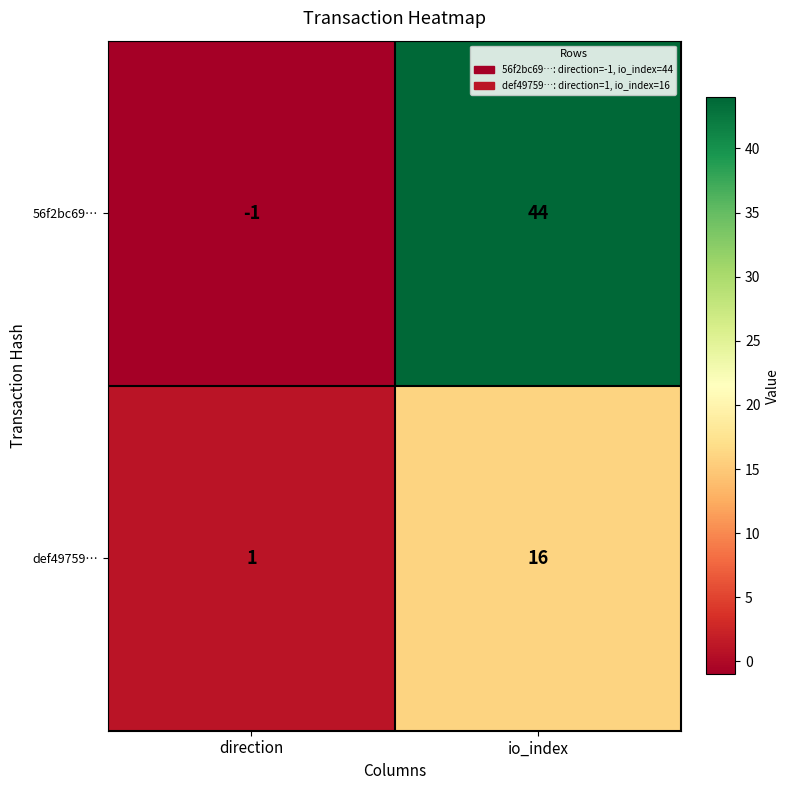

What is the sum of all def49759… values?

17